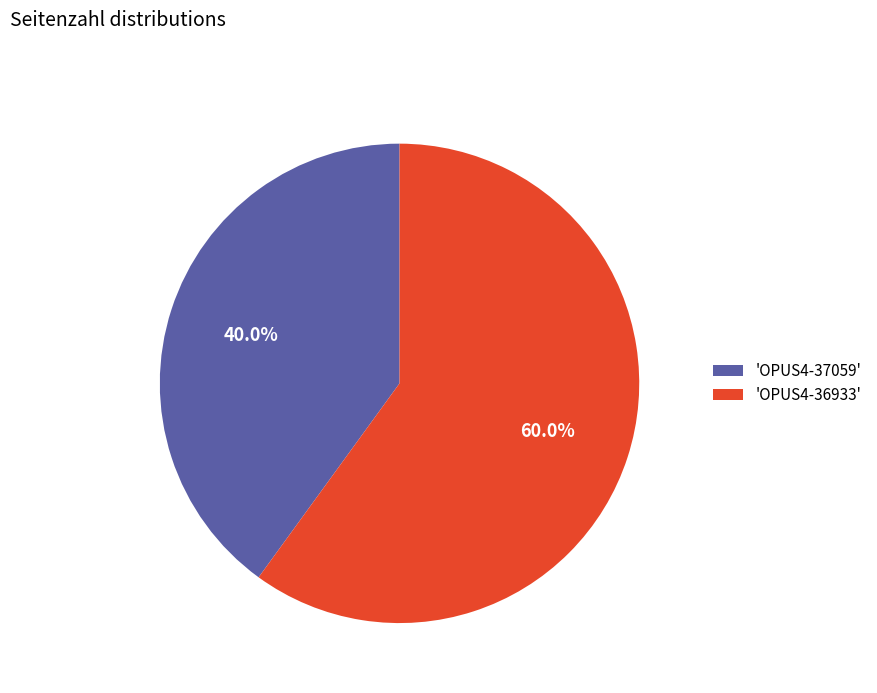

What percentage do 'OPUS4-37059' and 'OPUS4-36933' together represent?

100.0%